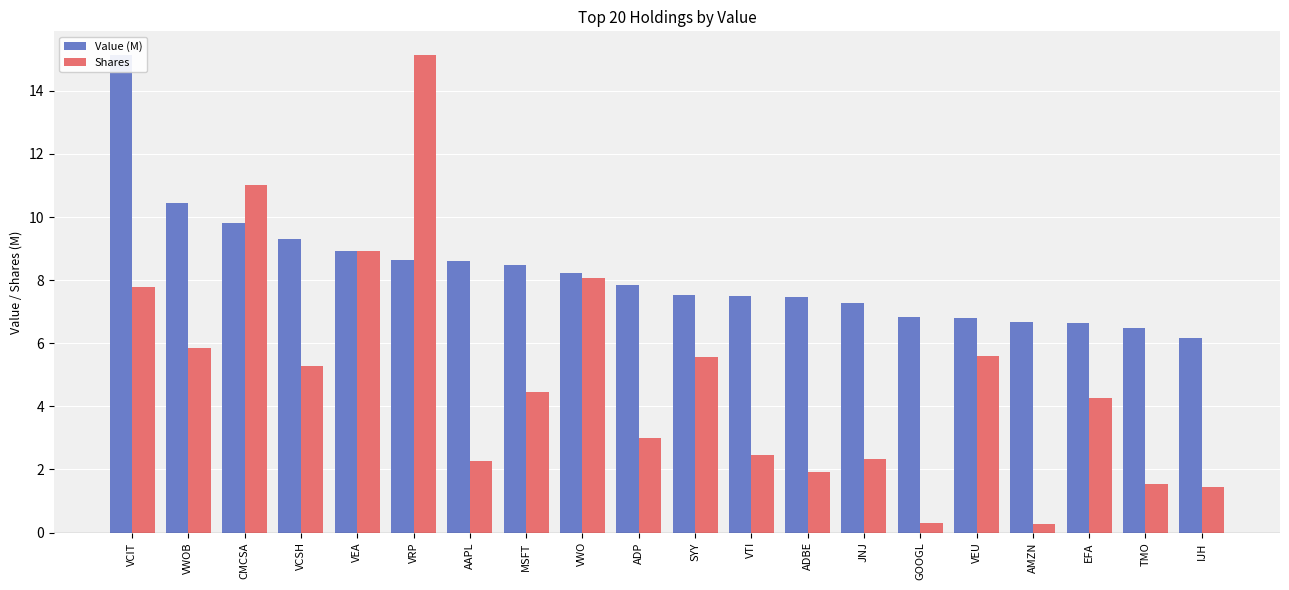

How many values in the Value (M) series exceed 7?

14